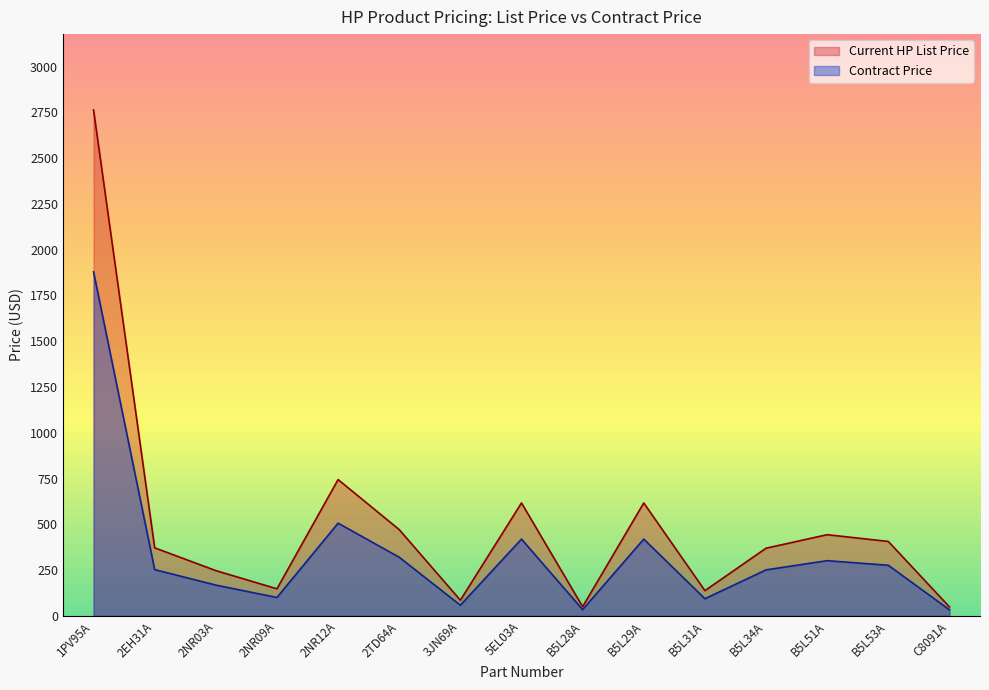

The value of Contract Price at 2NR12A is 506.3. True or false?

True